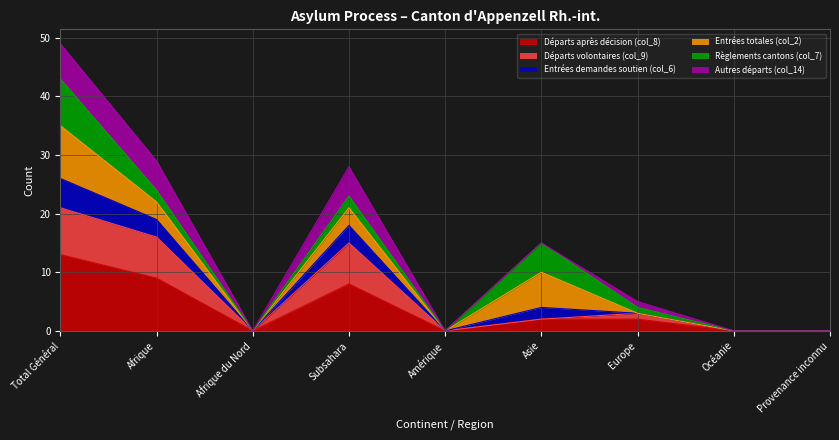

Where is the first local minimum for Autres départs (col_14)?

Afrique du Nord